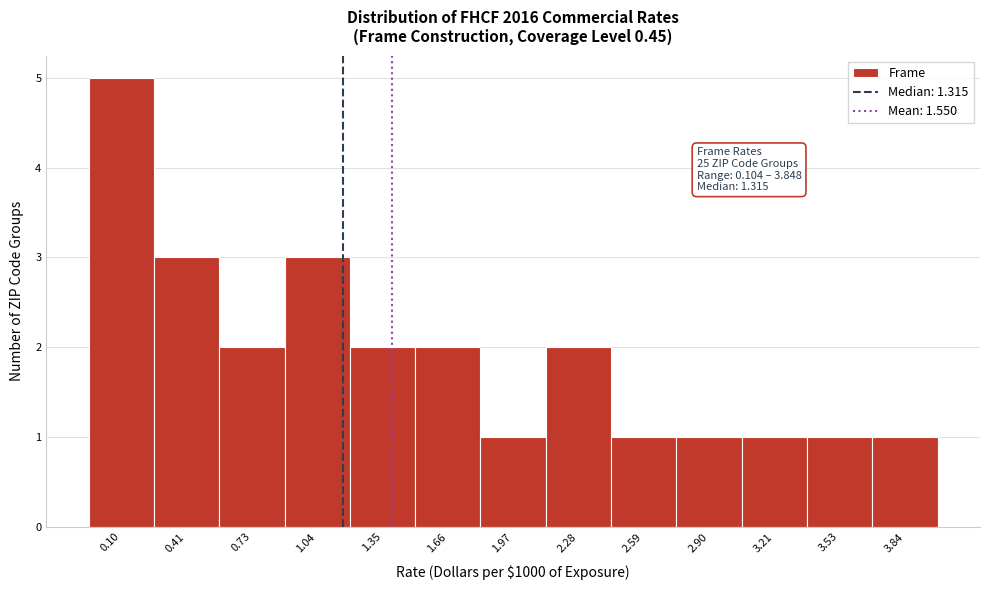

Reading left to right, list all the values displayed in this chart.

0.10=5	0.41=3	0.73=2	1.04=3	1.35=2	1.66=2	1.97=1	2.28=2	2.59=1	2.90=1	3.21=1	3.53=1	3.84=1